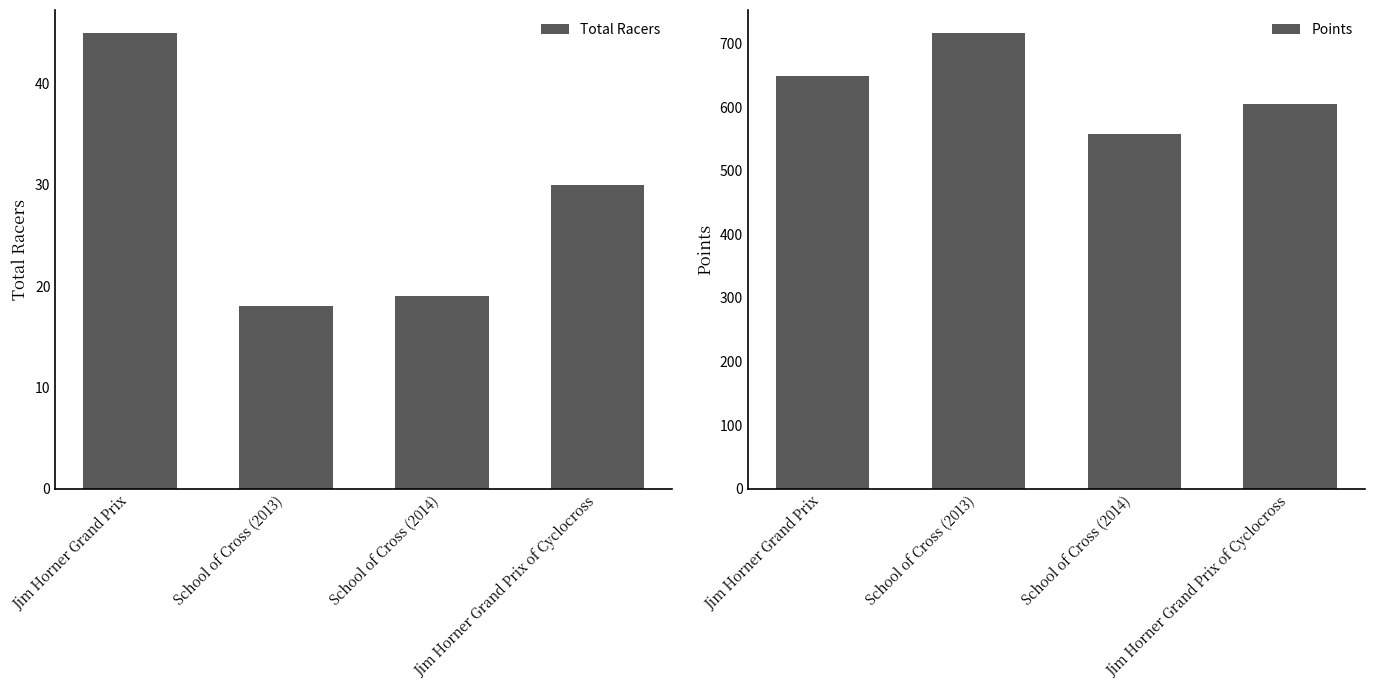

What is the sum of all Total Racers values?

112